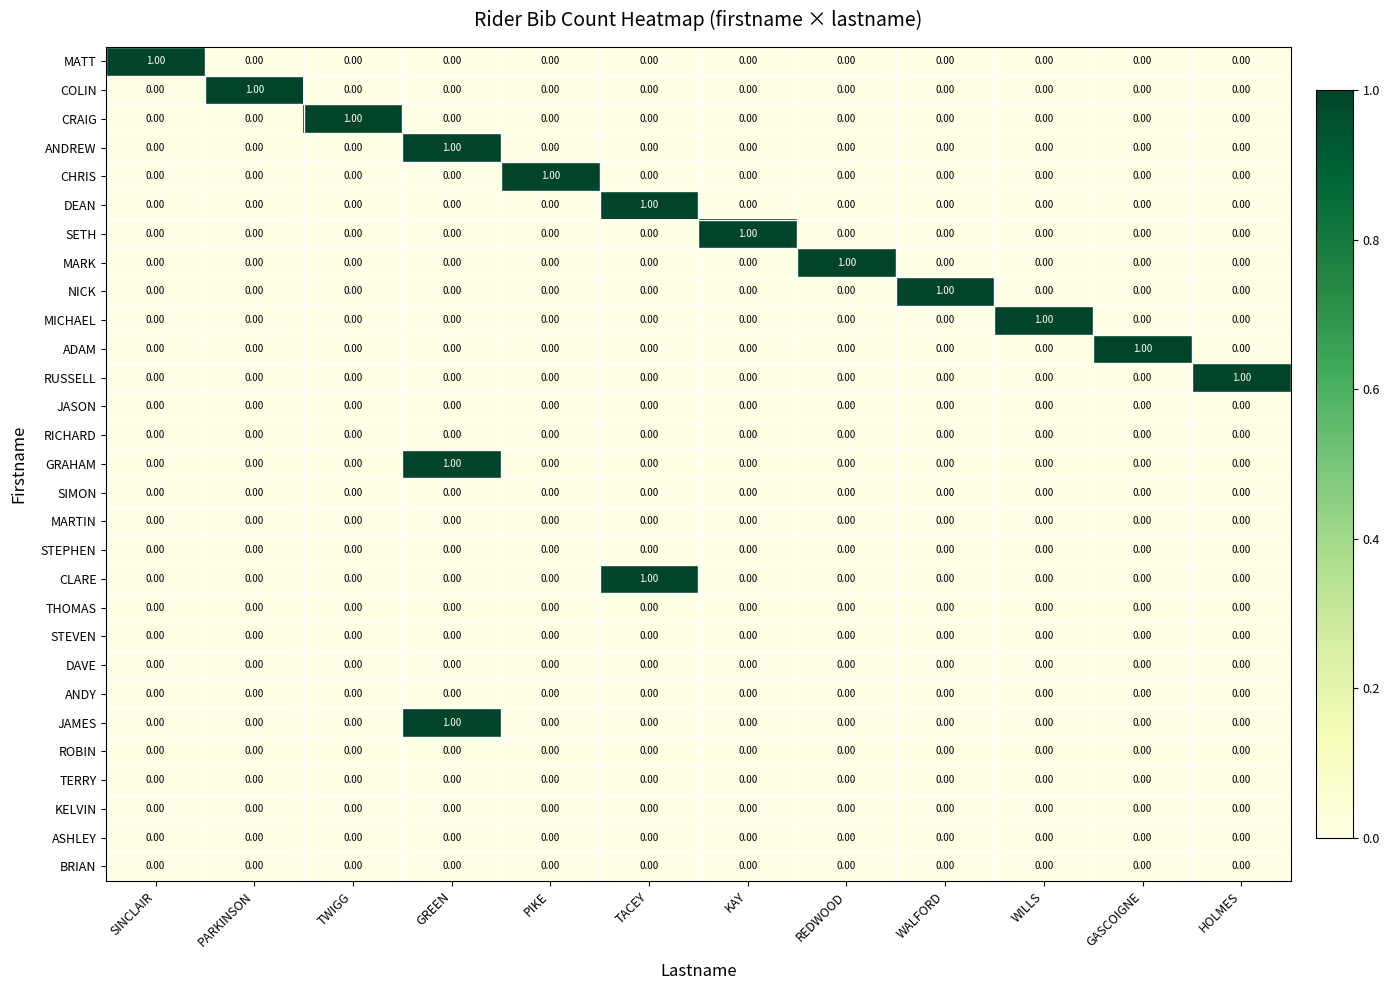

At which label does CRAIG reach its peak?

TWIGG